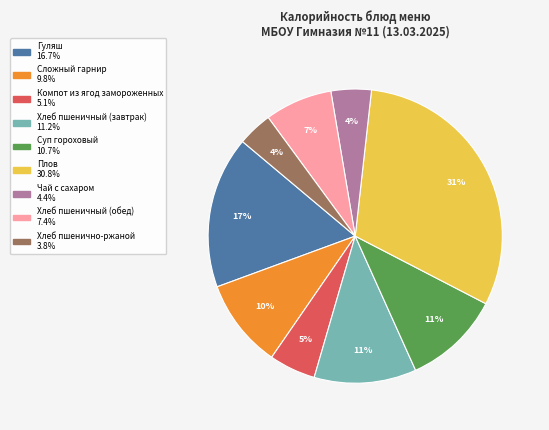

Do Хлеб пшеничный (обед) and Хлеб пшеничный (завтрак) together represent more than half of the pie?

No